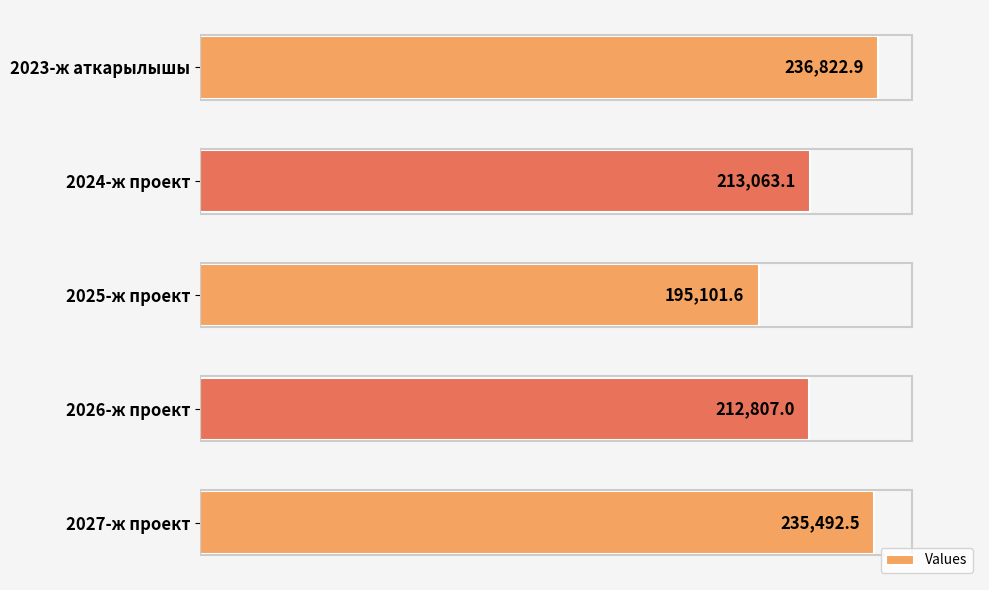

Does the chart contain any negative values?

No